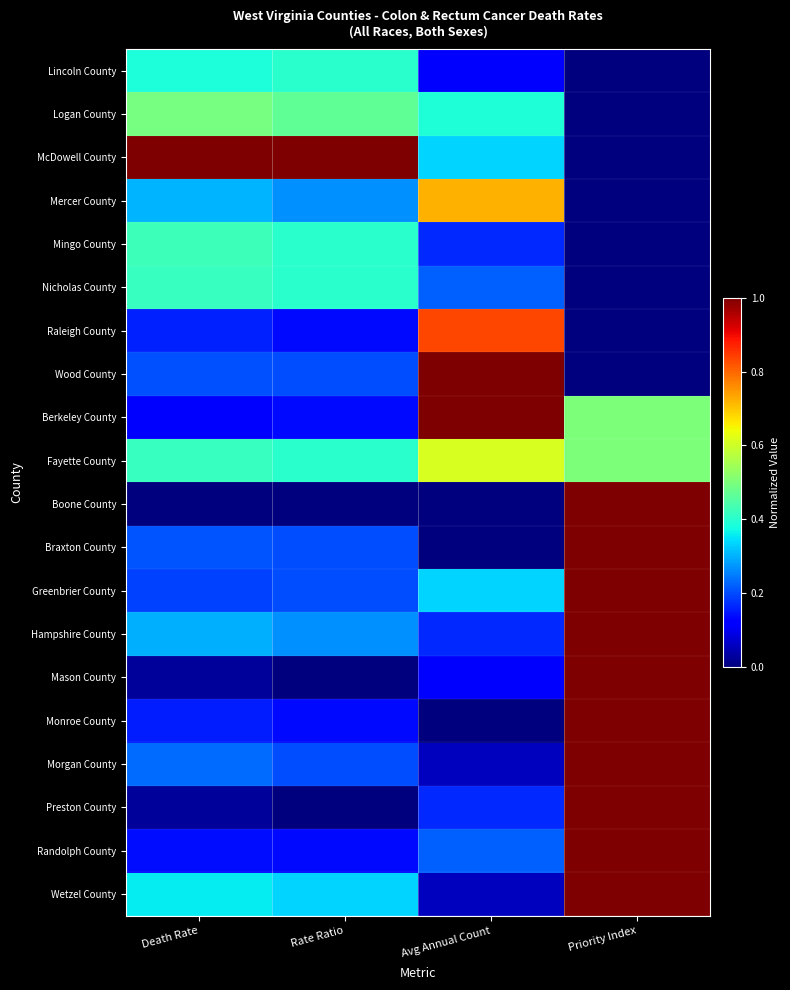

Rank the series by their maximum value, from lowest to highest.

Lincoln County, Nicholas County, Mingo County, Logan County, Fayette County, Mercer County, Raleigh County, McDowell County, Wood County, Berkeley County, Boone County, Braxton County, Greenbrier County, Hampshire County, Mason County, Monroe County, Morgan County, Preston County, Randolph County, Wetzel County